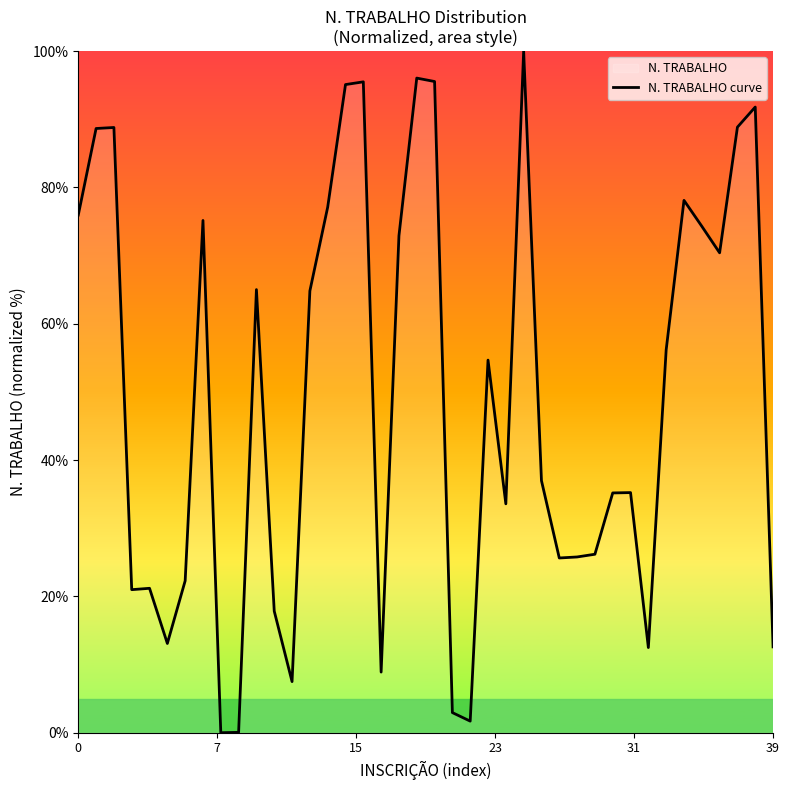

What is the difference between the maximum and minimum values?

100.0